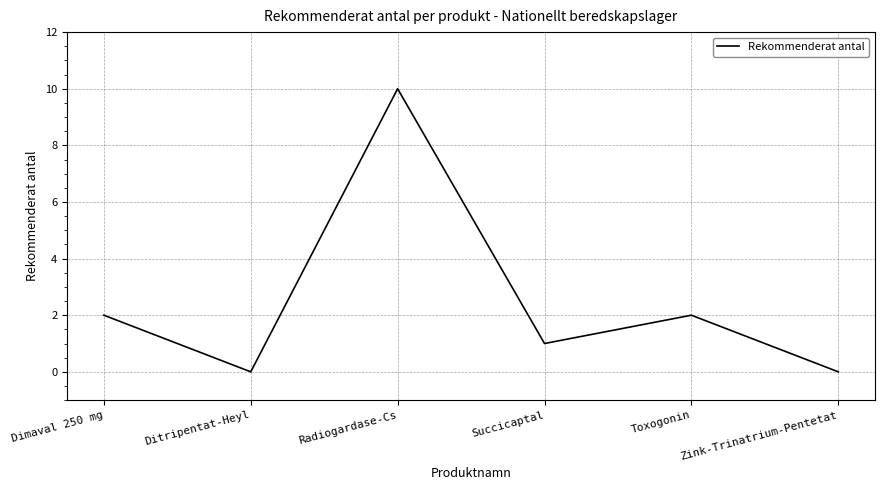

How many interior local valleys (lower than both neighbors) does the data have?

2